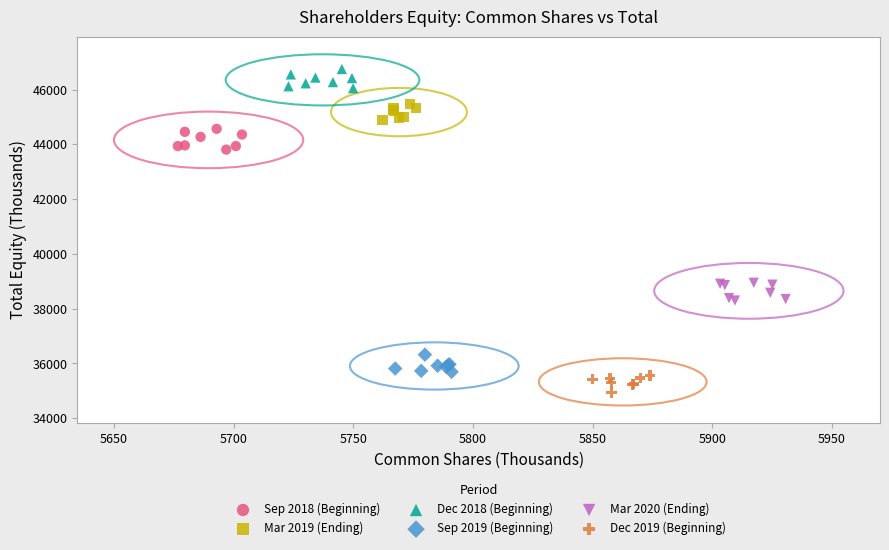

Which series reaches the maximum Y coordinate?

Dec 2018 (Beginning)